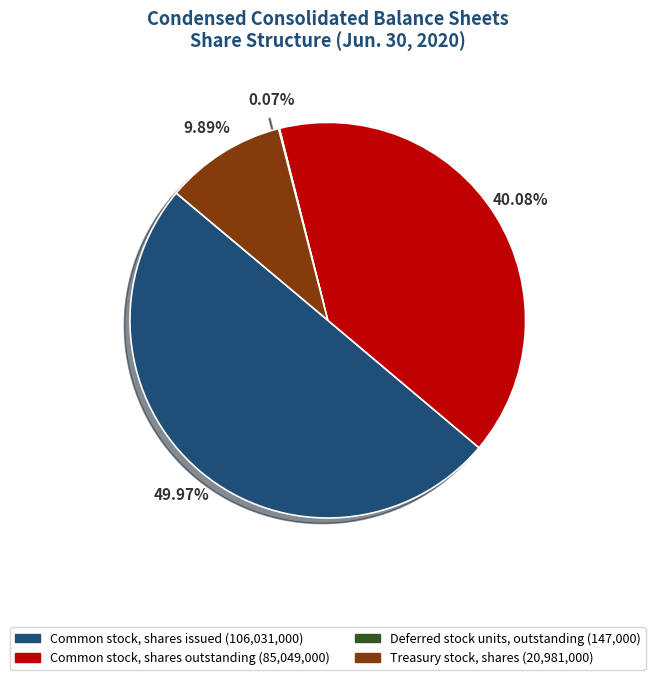

Which slice is the largest?

Common stock, shares issued